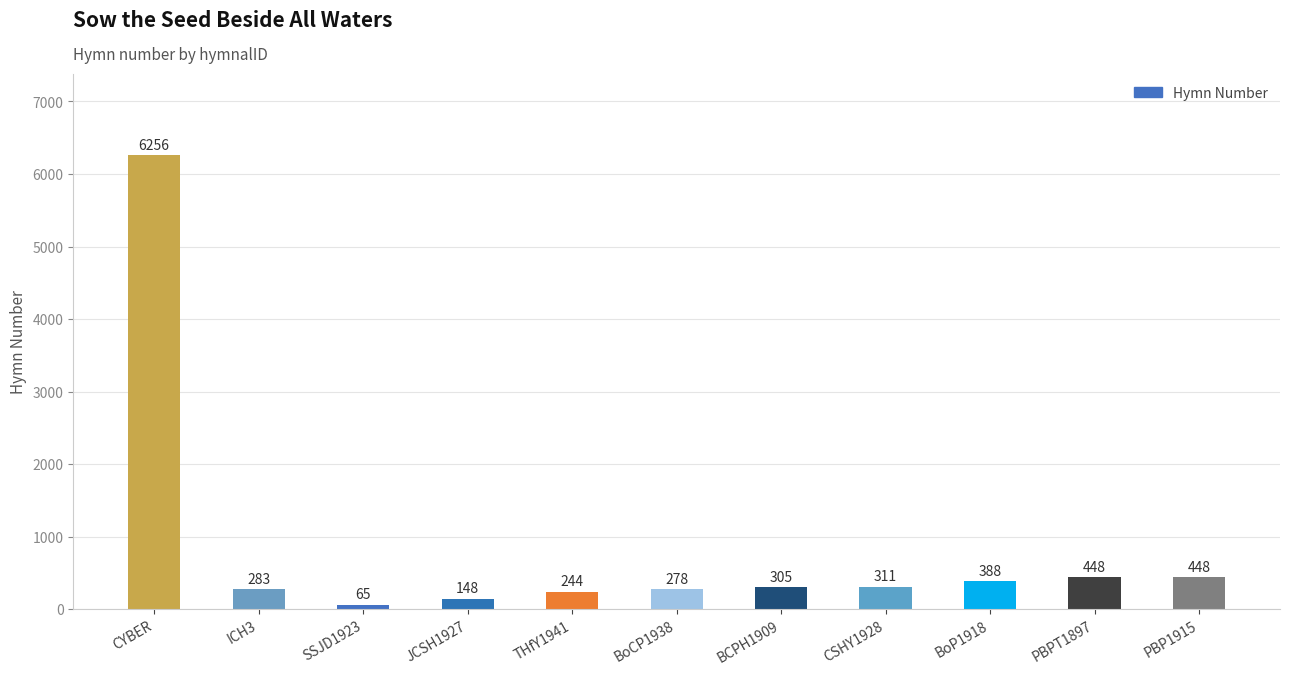

The value at BoCP1938 is 278. True or false?

True